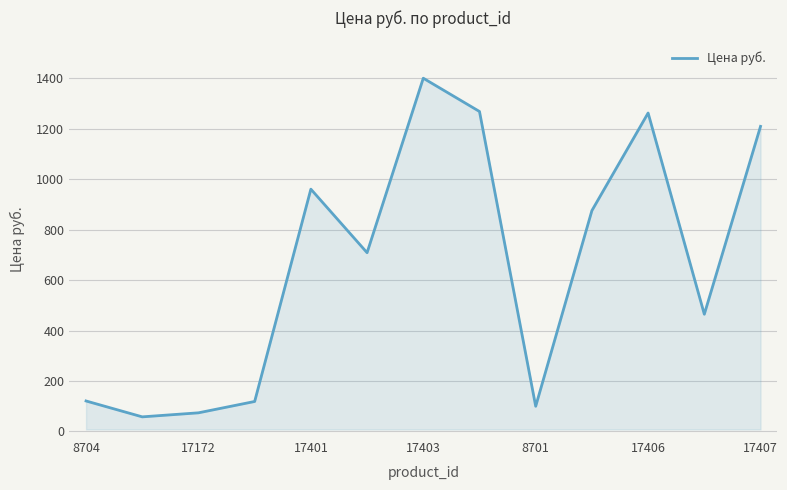

Does the chart display data point markers on the line(s)?

No